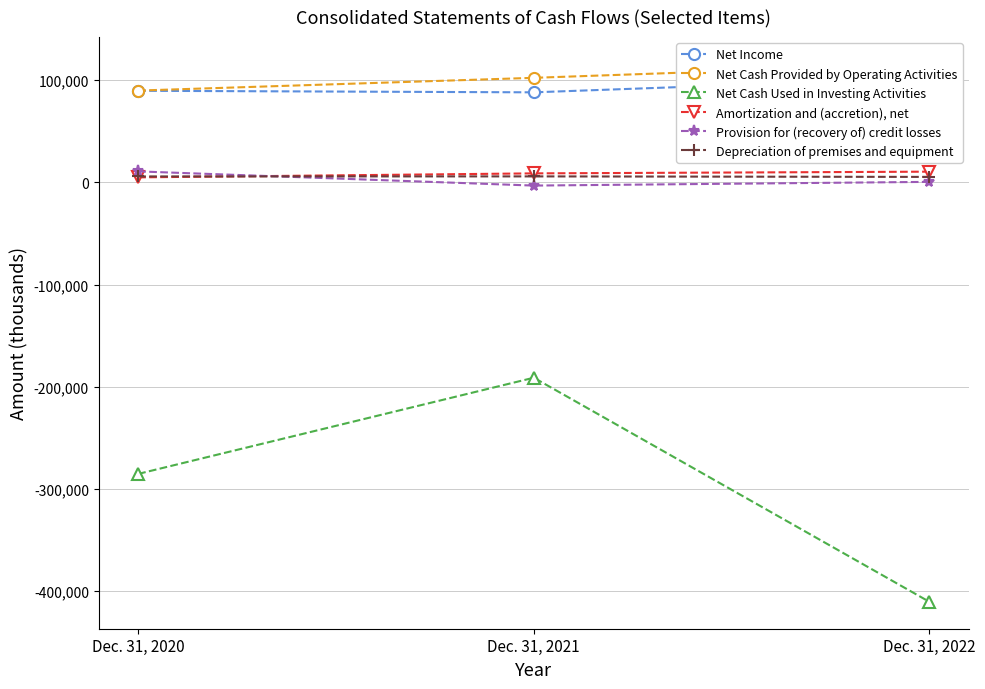

How many Amortization and (accretion), net values are between 4882 and 10451?

3